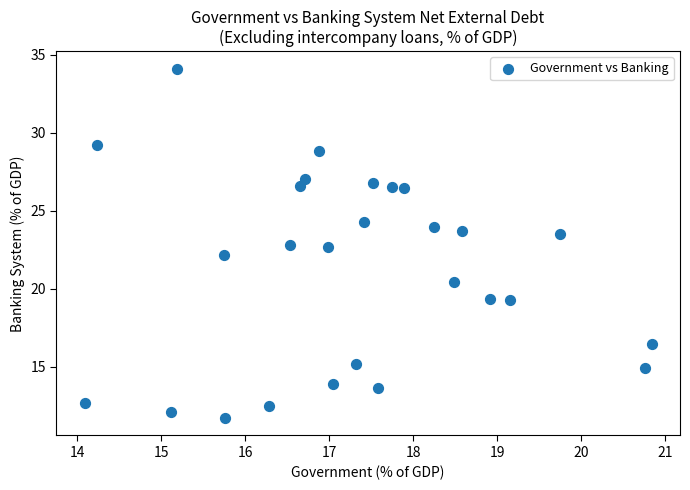

What is the range of Y values (max minus min)?

22.4